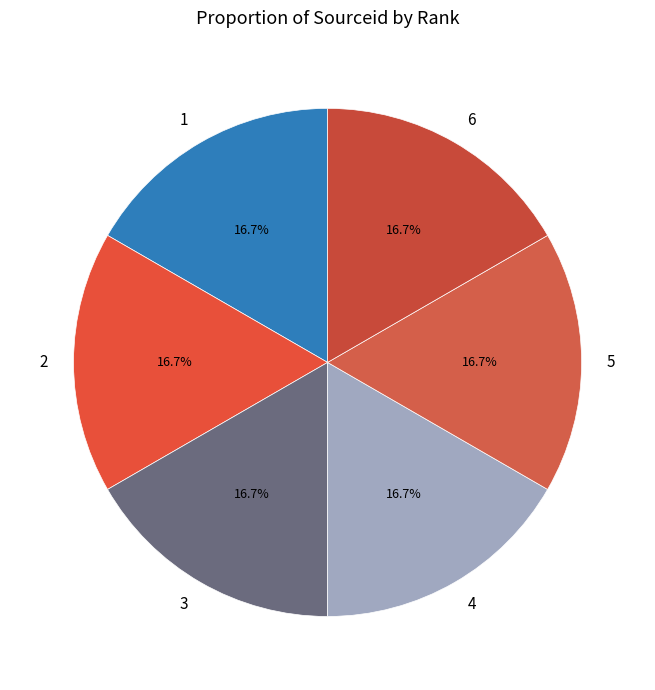

How much of the chart is everything except 1?

83.3%